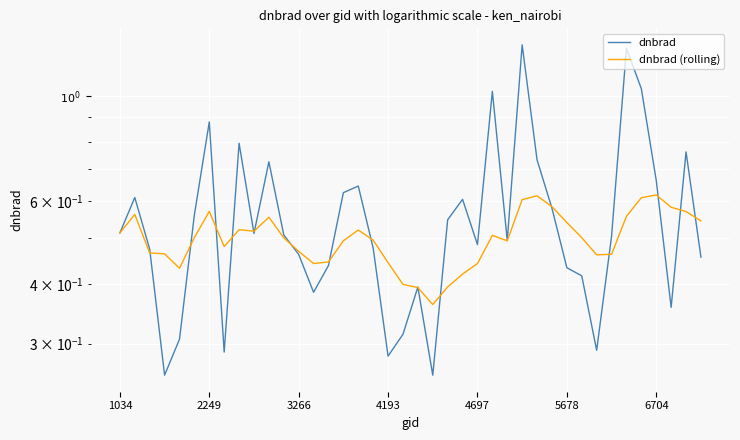

At which label does dnbrad reach its minimum?

21